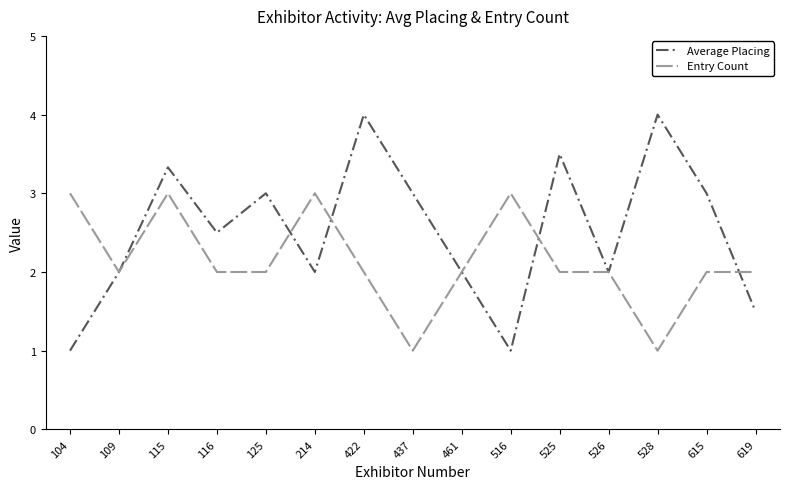

Reading left to right, extract all data points from this chart.

Average Placing: 104=1.0	109=2.0	115=3.3	116=2.5	125=3.0	214=2.0	422=4.0	437=3.0	461=2.0	516=1.0	525=3.5	526=2.0	528=4.0	615=3.0	619=1.5
Entry Count: 104=3.0	109=2.0	115=3.0	116=2.0	125=2.0	214=3.0	422=2.0	437=1.0	461=2.0	516=3.0	525=2.0	526=2.0	528=1.0	615=2.0	619=2.0